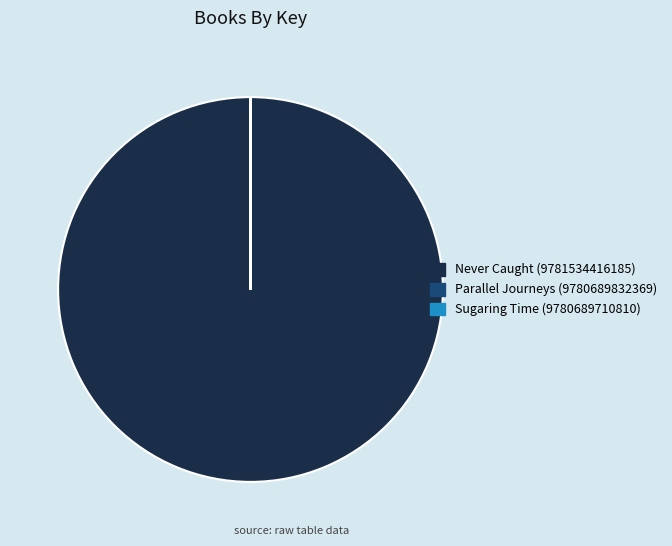

What is the largest slice in the pie chart?

Never Caught (9781534416185)